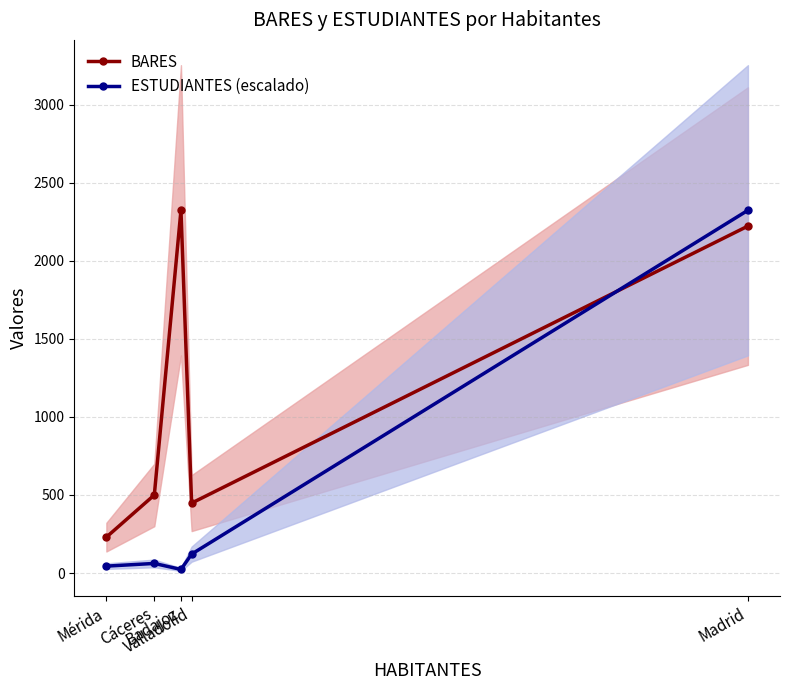

Is this an area chart (filled region under the line)?

No